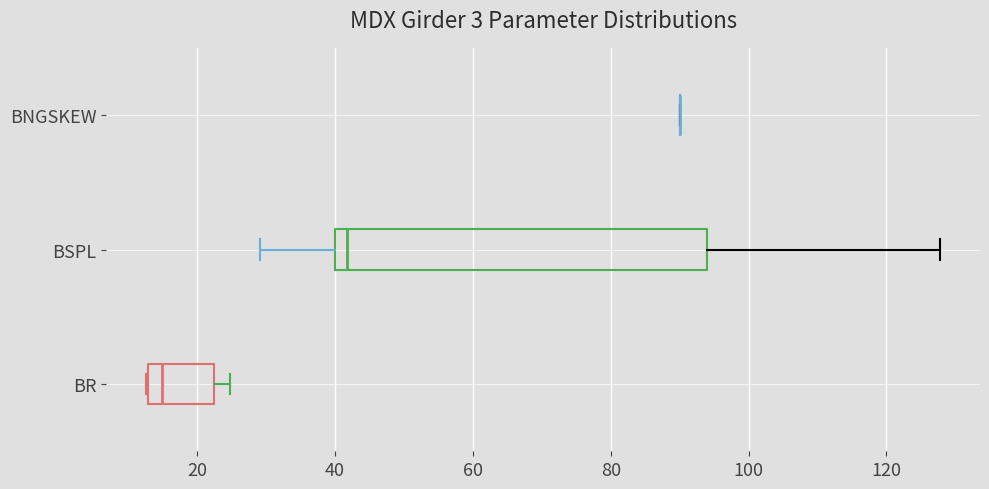

Reading bottom to top, read every box against the x-axis: the position of its median line, the range the box covers, and the ends of its whiskers. The values are not printed on the chart, so give them approximately, as read against the axis.

BR: median 14, box 12 to 22, whiskers 12 to 24
BSPL: median 42, box 40 to 94, whiskers 30 to 128
BNGSKEW: box collapsed to a line at 90, whiskers 90 to 90